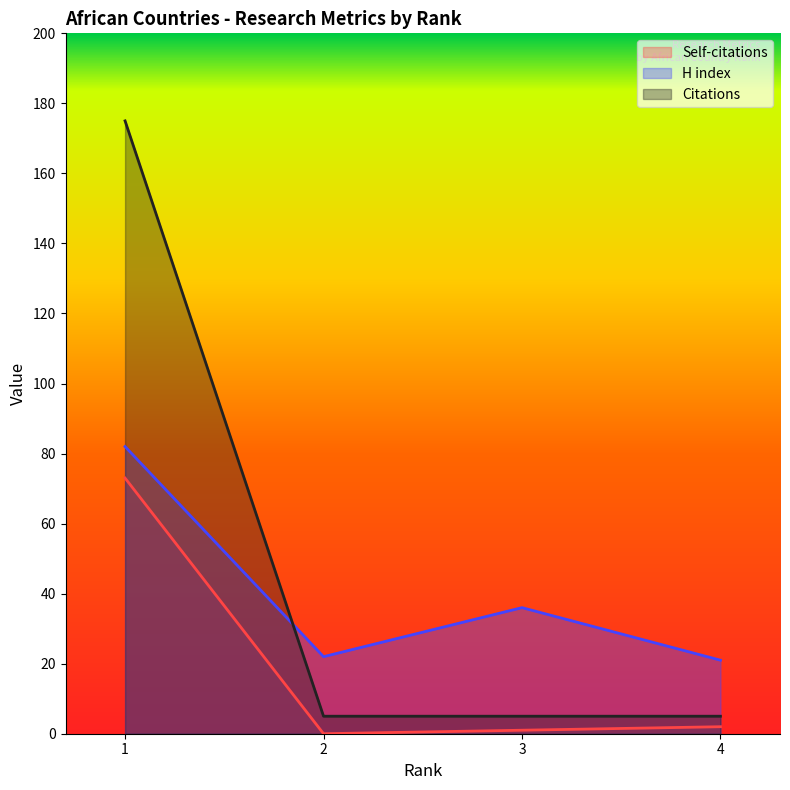

Is it true that Self-citations equals 0 at 2?

True